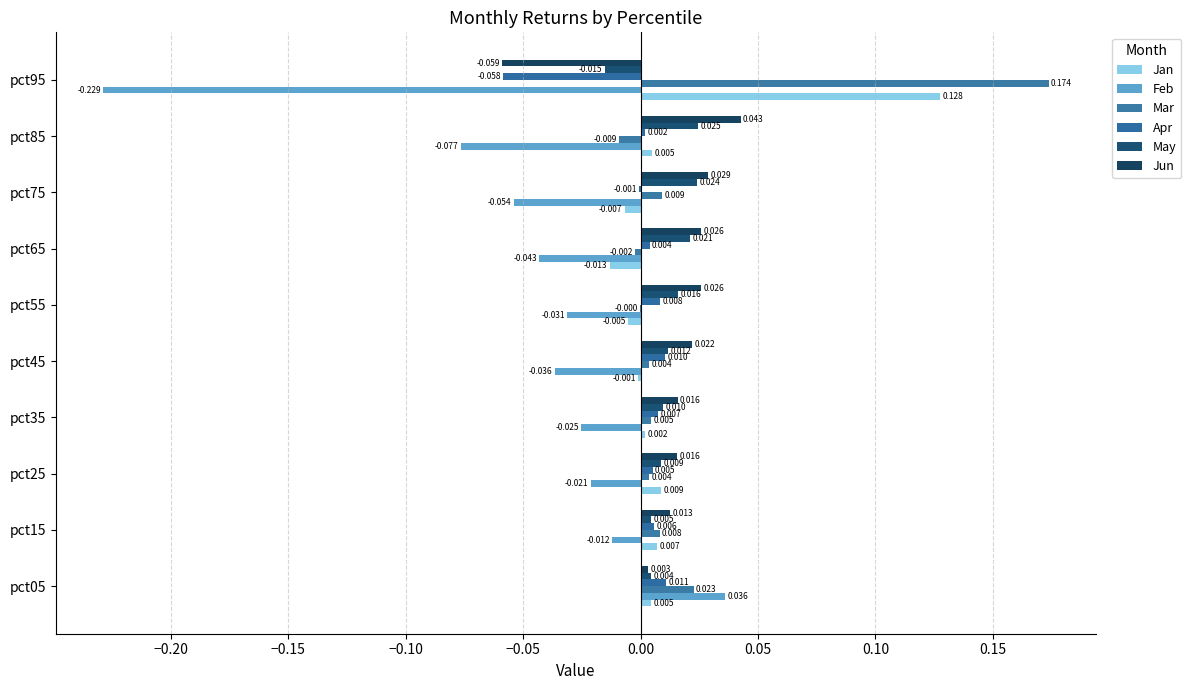

Count the number of data series in this chart.

6